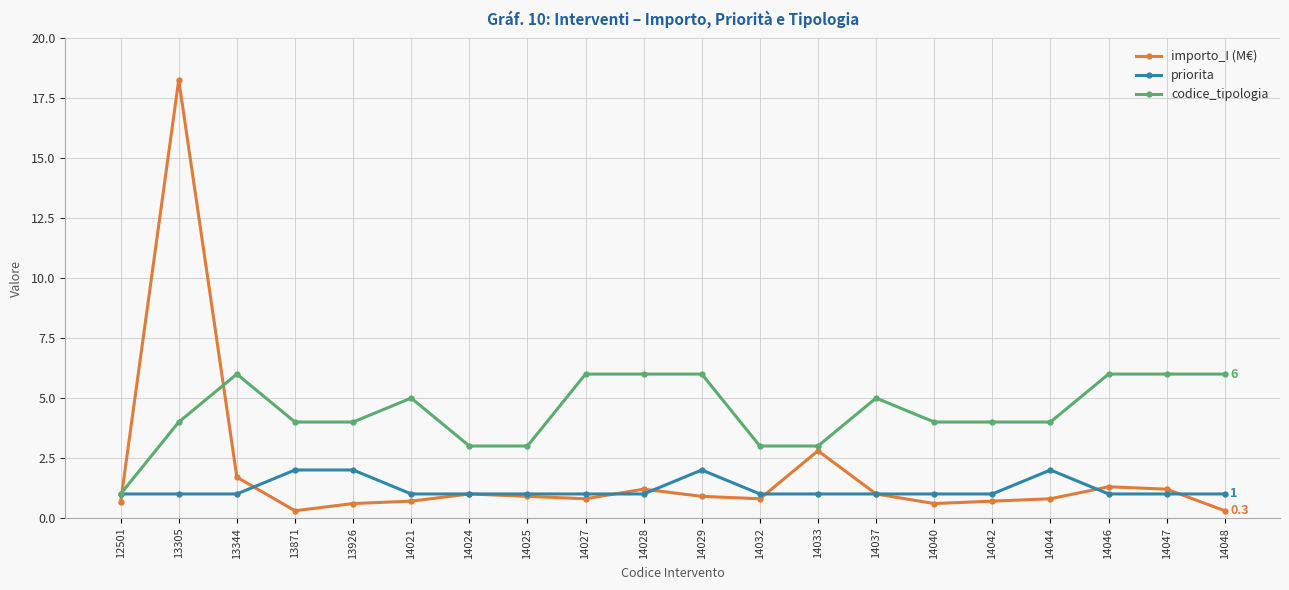

Is the value of priorita at 12501 greater than the value of codice_tipologia at 14027?

No